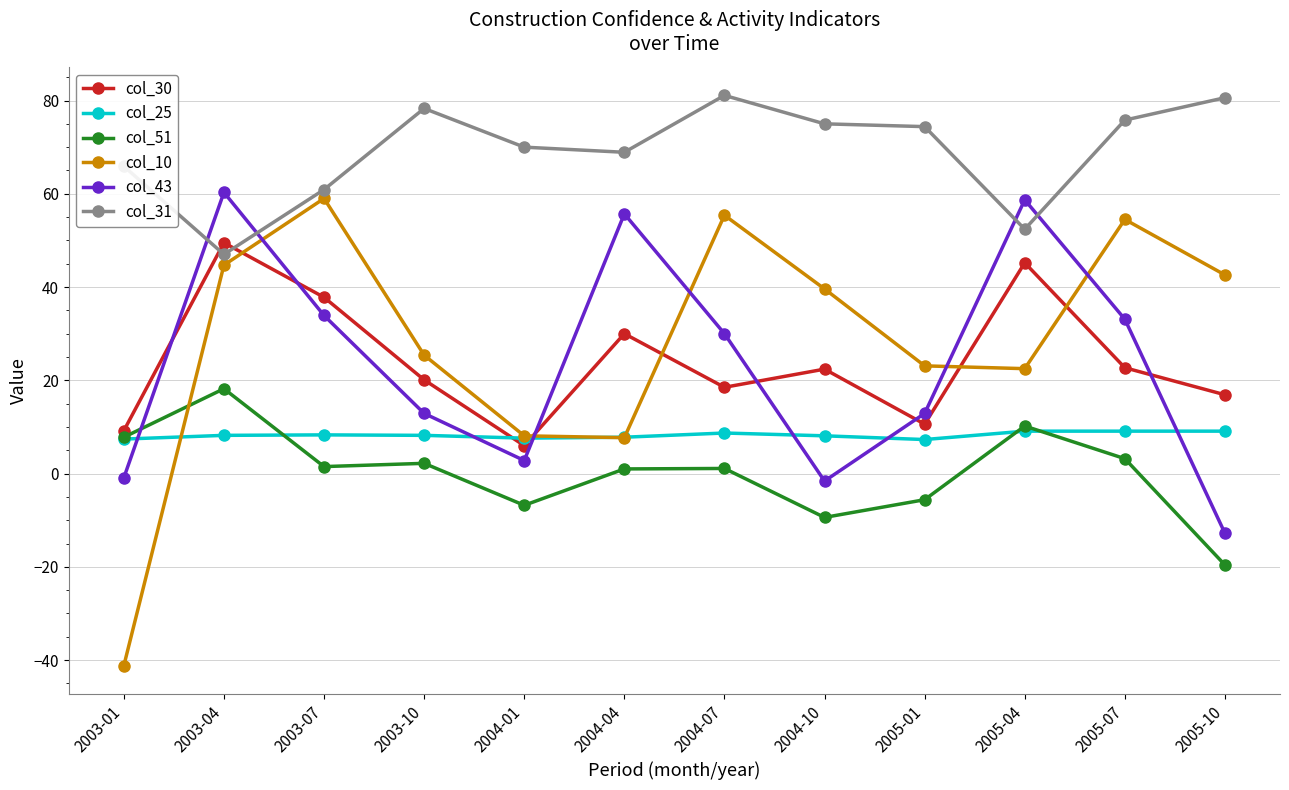

What is the difference between the second highest and second lowest values in the col_25 series?

1.7